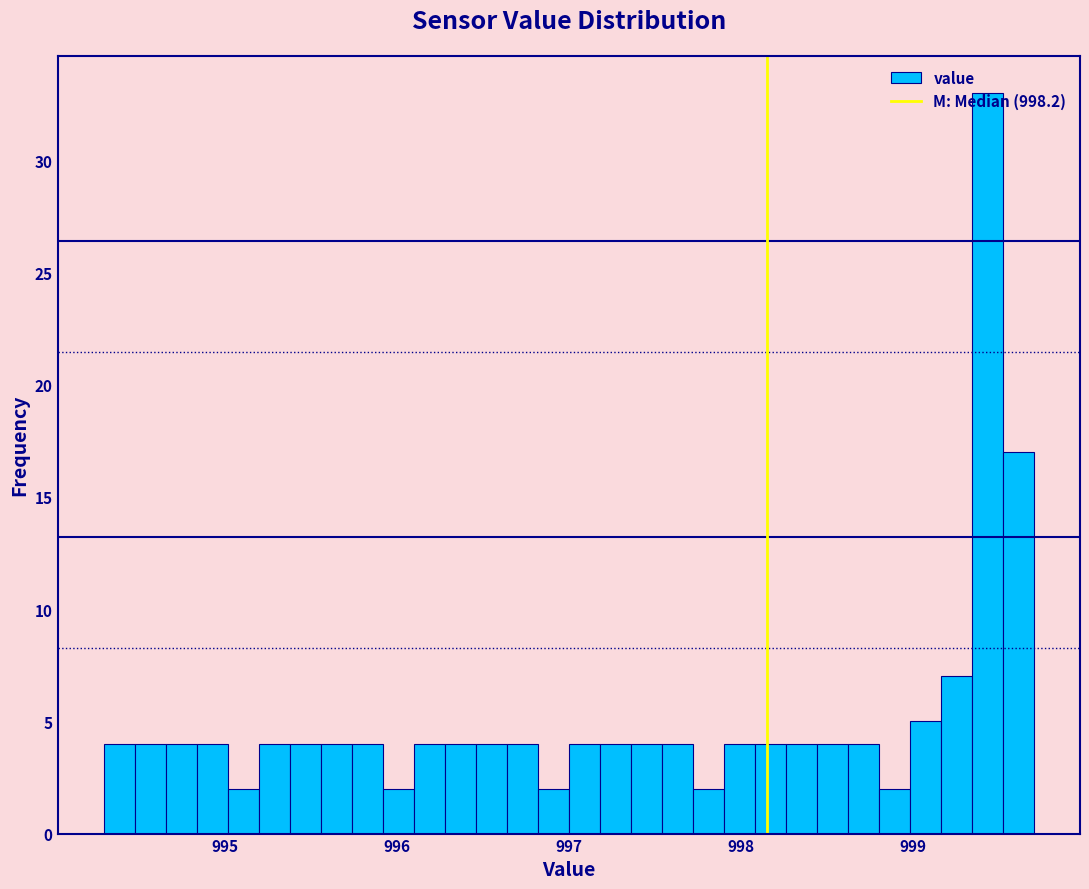

Around what value on the x-axis is the tallest bar? Give the approximate position of its centre, as read against the axis.

999.4